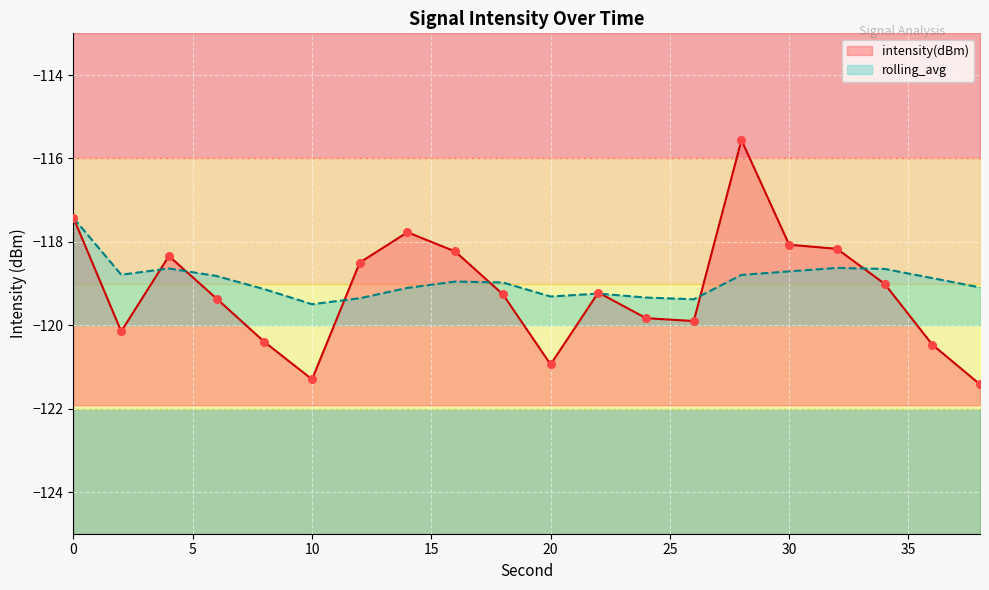

Is the value of intensity(dBm) at 38 greater than the value of rolling_avg at 20?

No